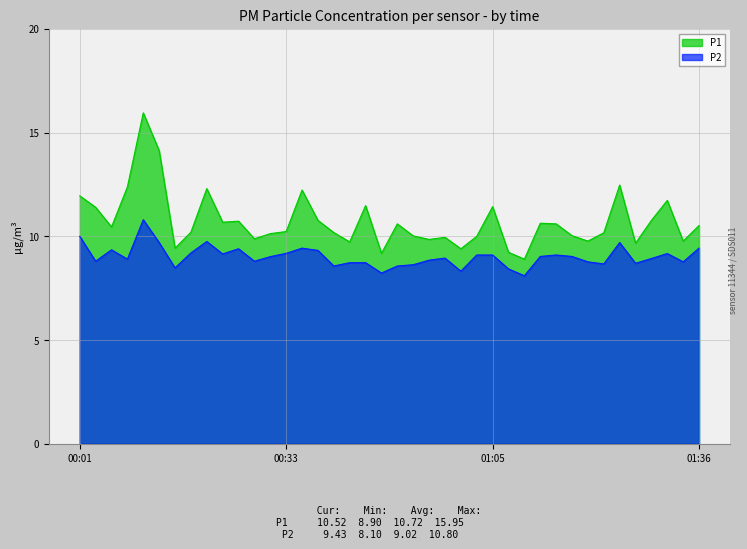

What is the sum of all P1 values?

428.9